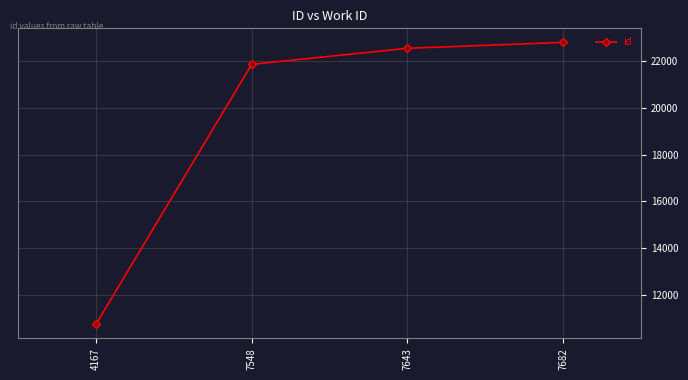

Does the chart have visible grid lines?

Yes